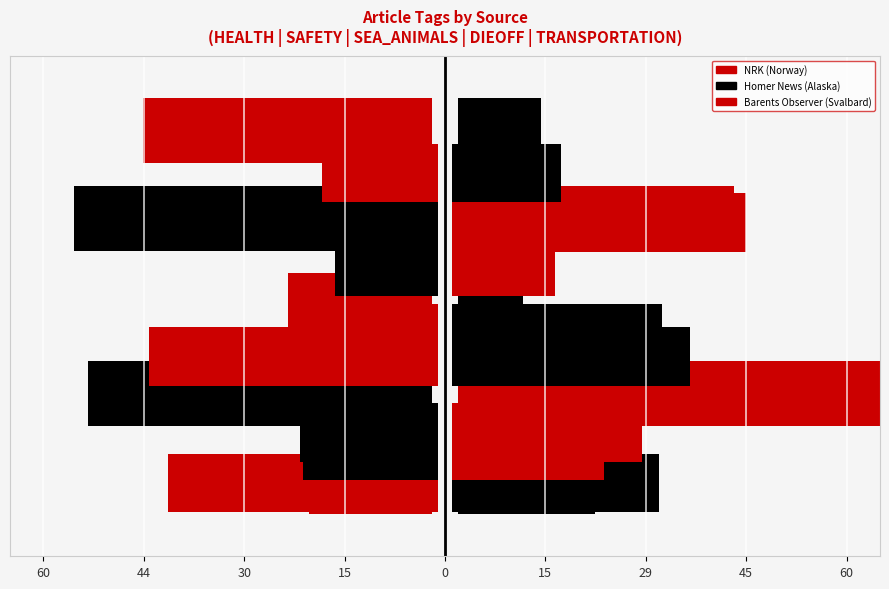

How many data points does each series have?

4